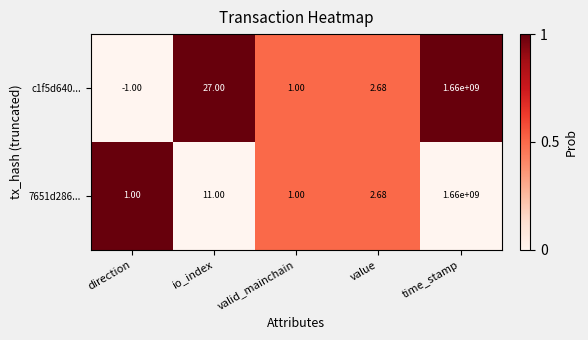

Which series changed the most between direction and io_index?

c1f5d640...